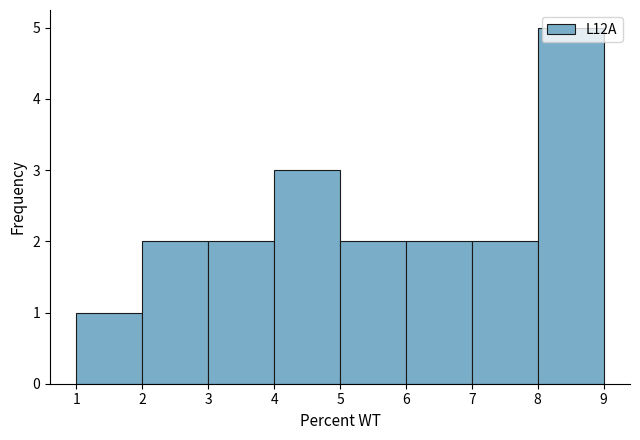

Reading left to right, list every bar in this chart as the range it spans on the x-axis followed by its height. The values are not printed on the chart, so give them approximately, as read against the axis.

1 to 2: 1
2 to 3: 2
3 to 4: 2
4 to 5: 3
5 to 6: 2
6 to 7: 2
7 to 8: 2
8 to 9: 5